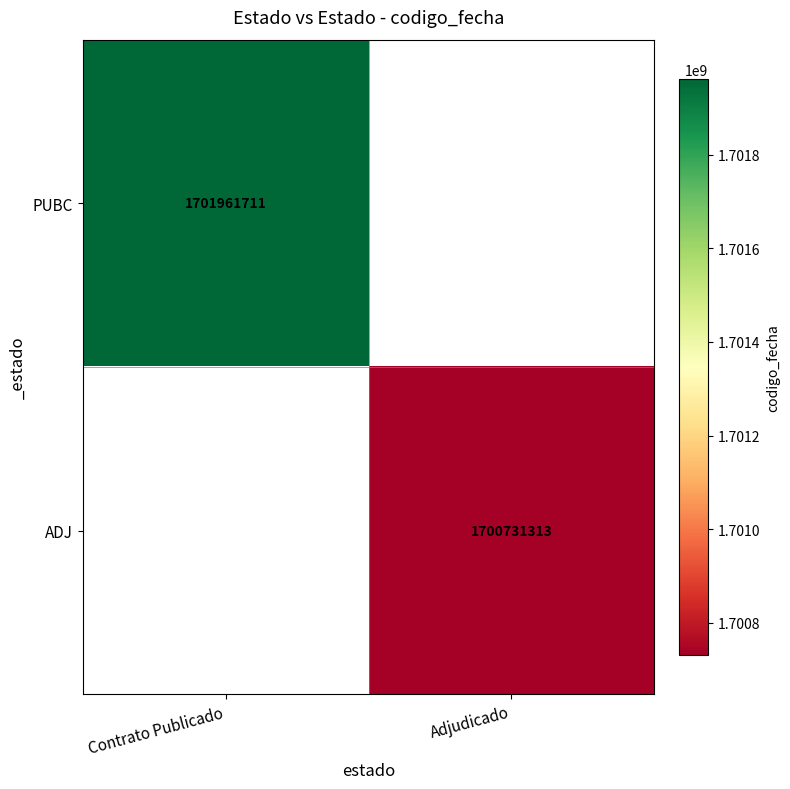

Is it true that PUBC equals 1701961711 at Contrato Publicado?

True